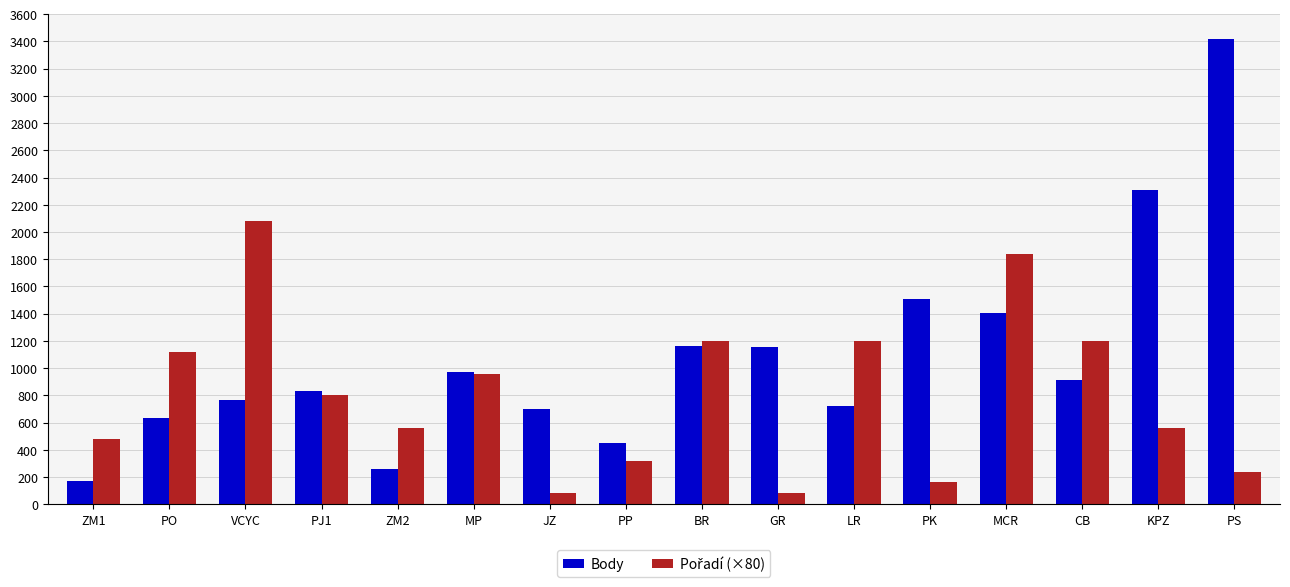

What is the sum of the Body values at PJ1 and PK?

2339